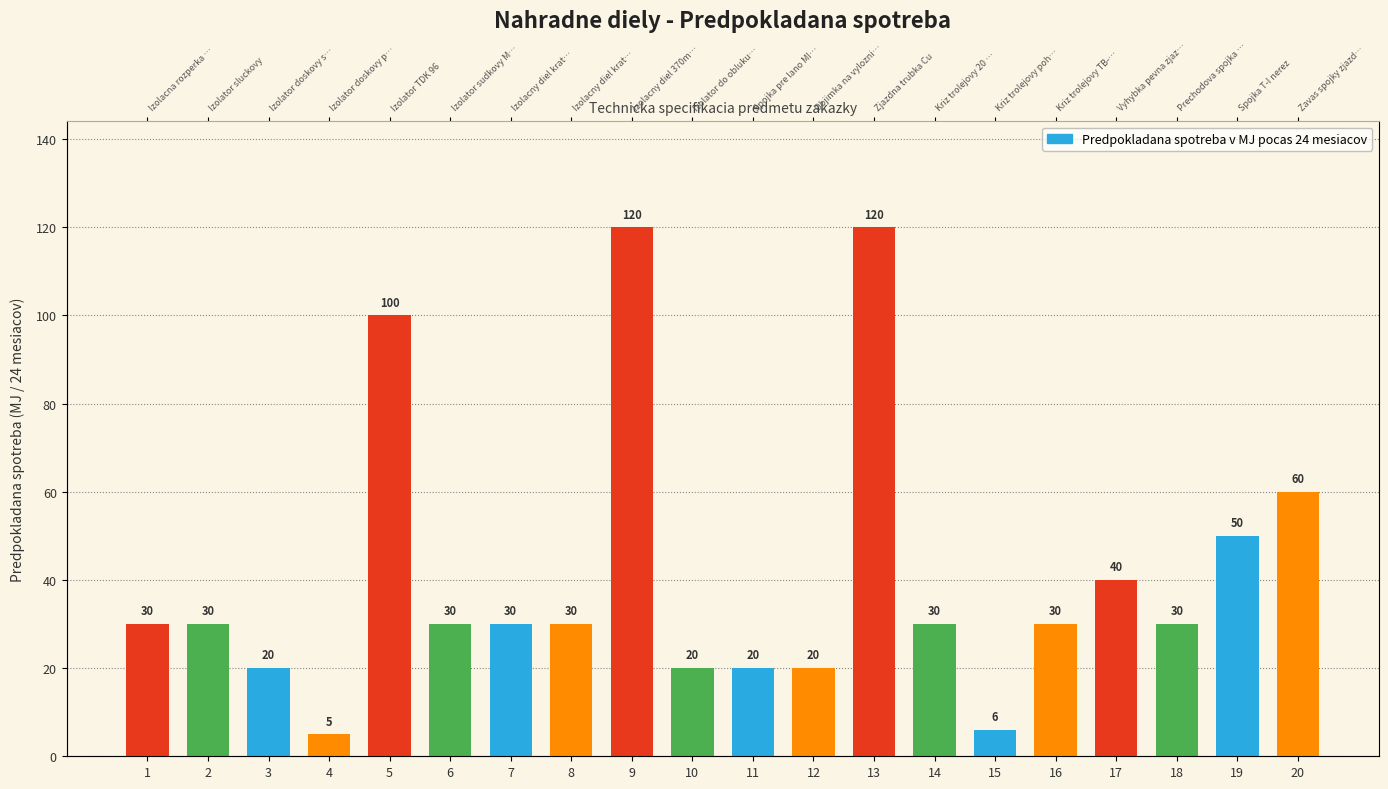

Count the number of data series in this chart.

1